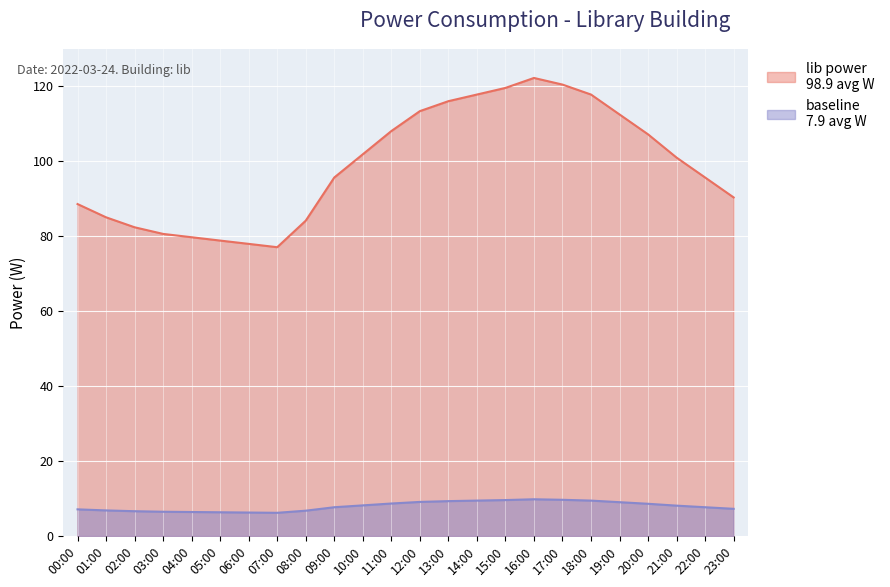

Approximately how many times larger is the value at 07:00 compared to 04:00?

1.0